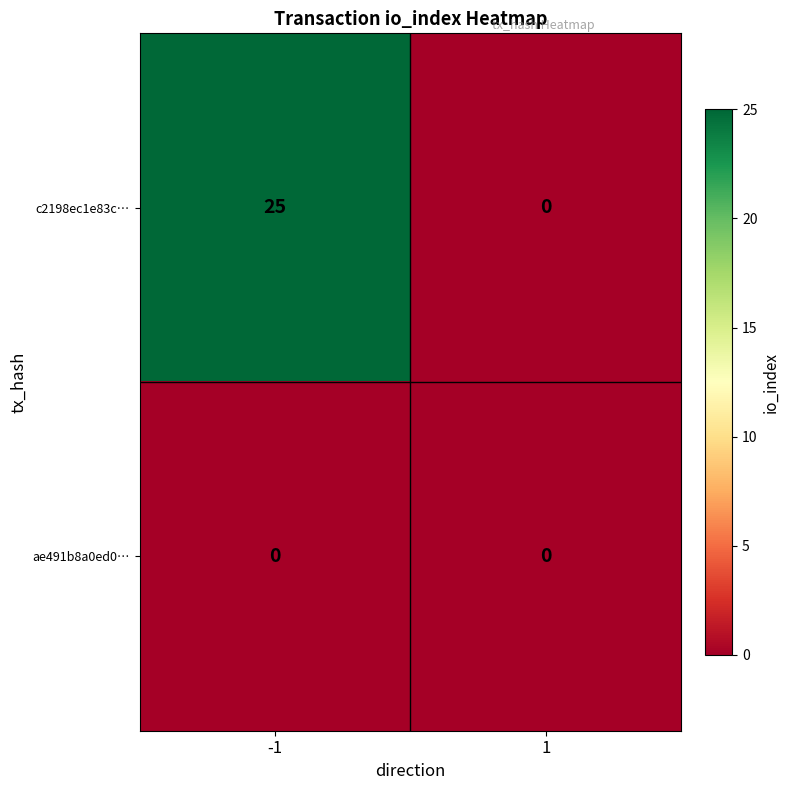

List the series in order of their peak value, lowest first.

ae491b8a0ed0…, c2198ec1e83c…